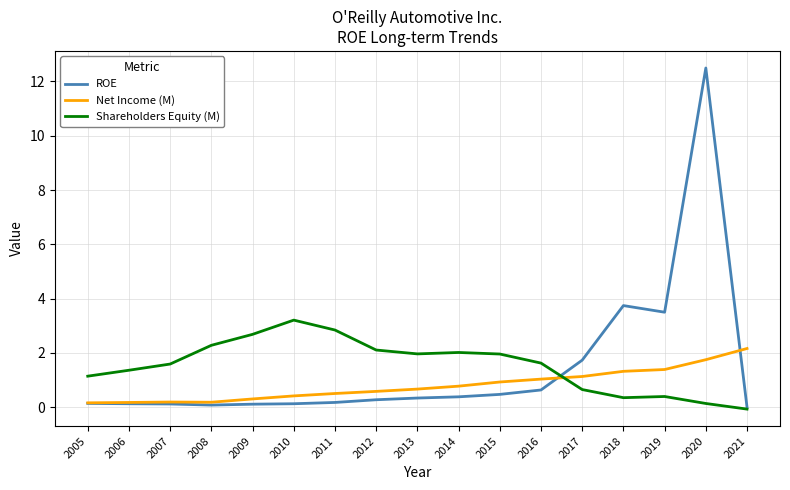

Is the value of Shareholders Equity (M) at 2012 greater than the value of Net Income (M) at 2006?

Yes